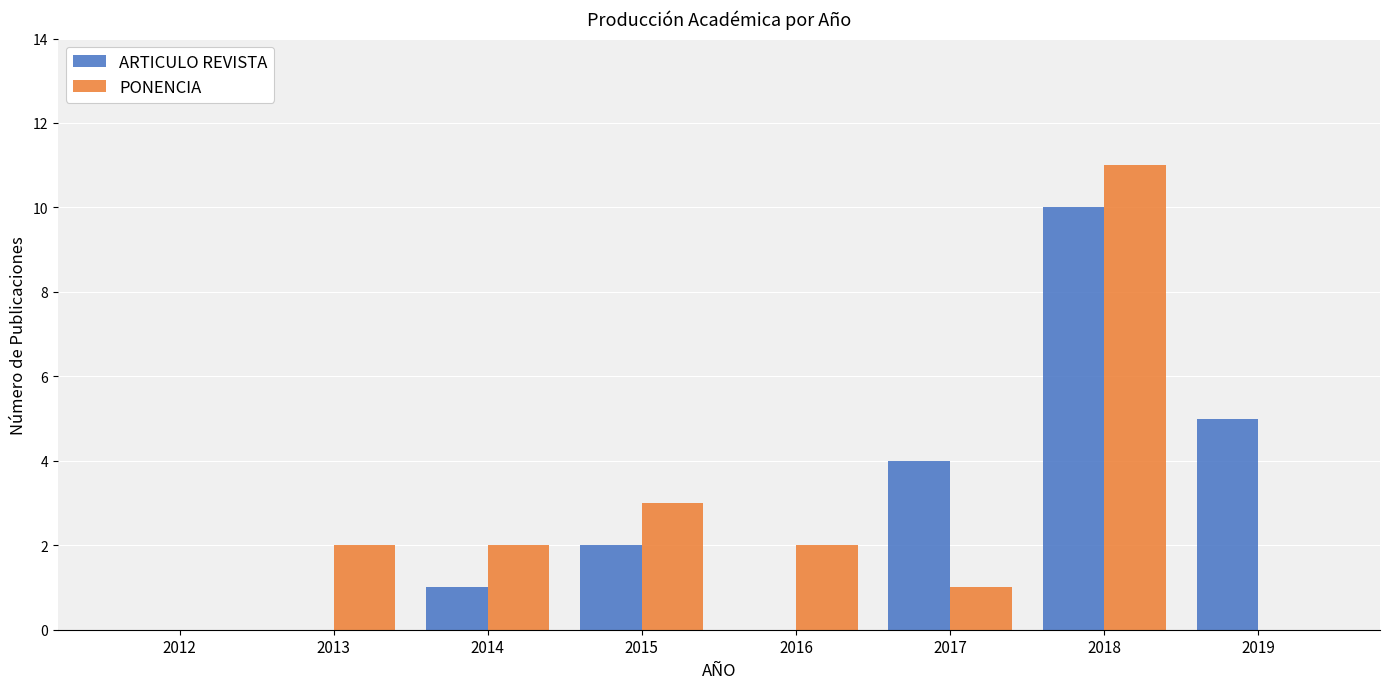

Reading left to right, what are all the values shown in this chart?

ARTICULO REVISTA: 2012=0	2013=0	2014=1	2015=2	2016=0	2017=4	2018=10	2019=5
PONENCIA: 2012=0	2013=2	2014=2	2015=3	2016=2	2017=1	2018=11	2019=0